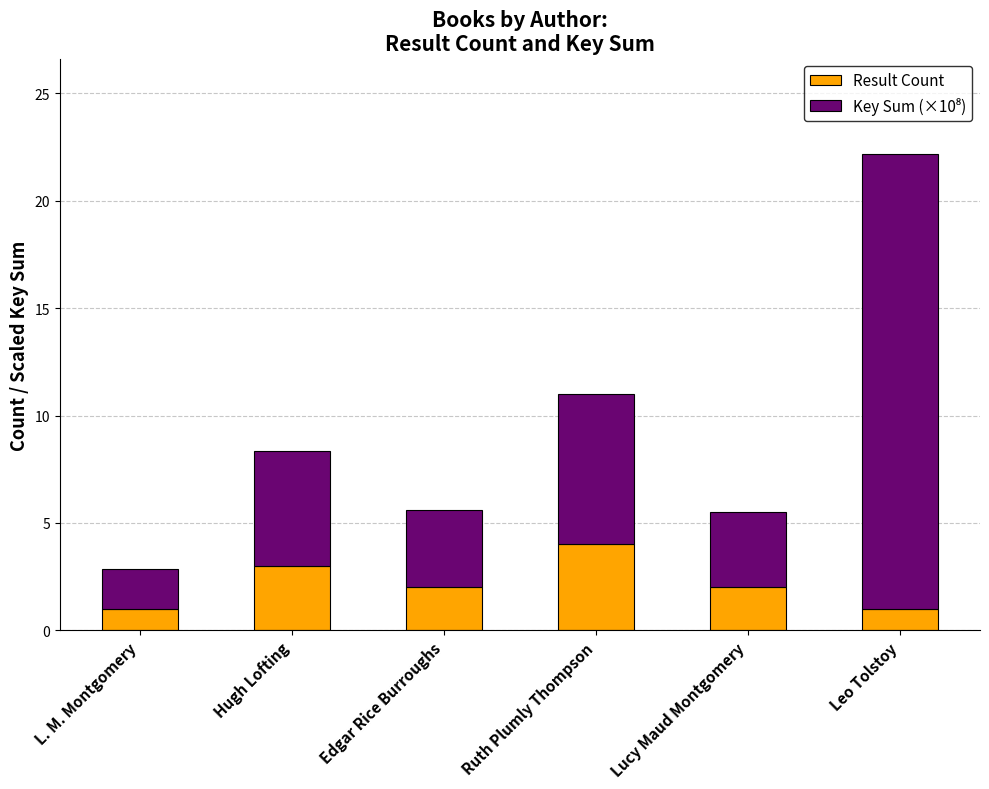

Reading right to left, what are the values for Result Count?

1.0	2.0	4.0	2.0	3.0	1.0